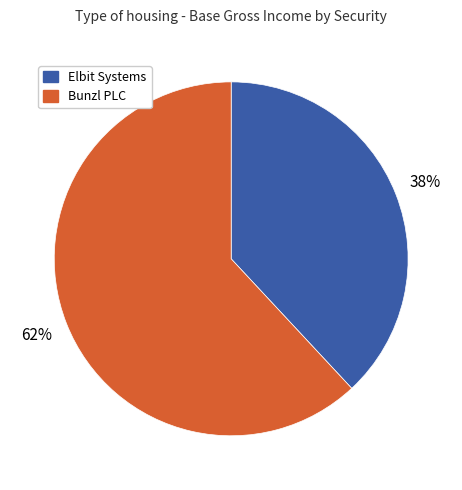

Does any single category account for the majority?

Yes